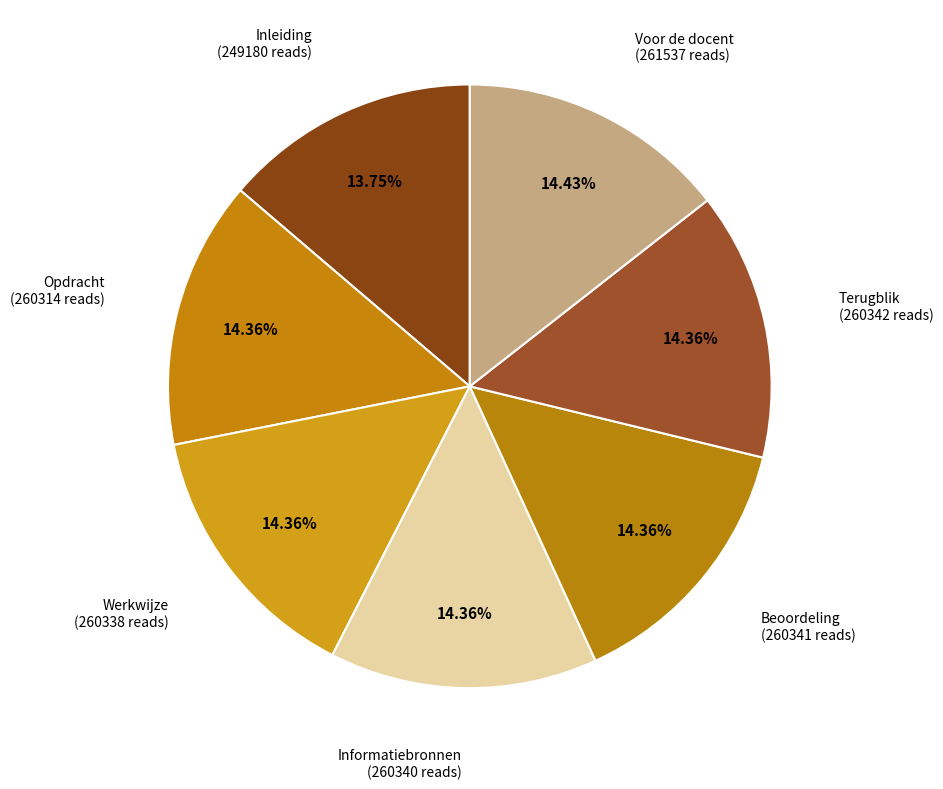

Approximately how many times larger is the value at Informatiebronnen compared to Inleiding?

1.0